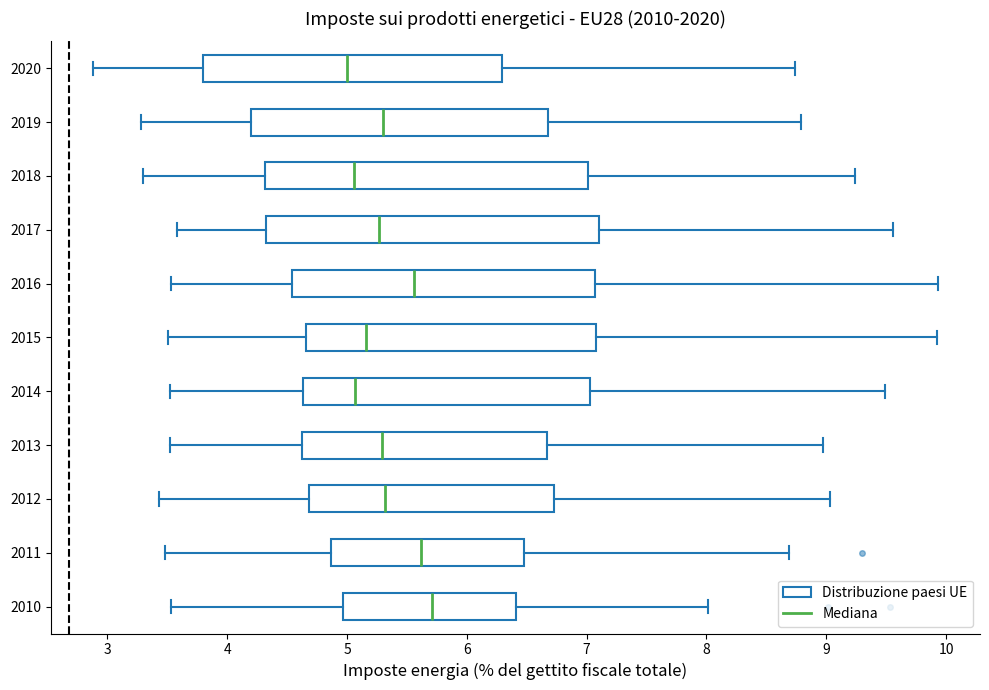

Where is the left edge of the box at y = 2020 on the x-axis? The values are not printed on the chart, so give them approximately, as read against the axis.

3.8